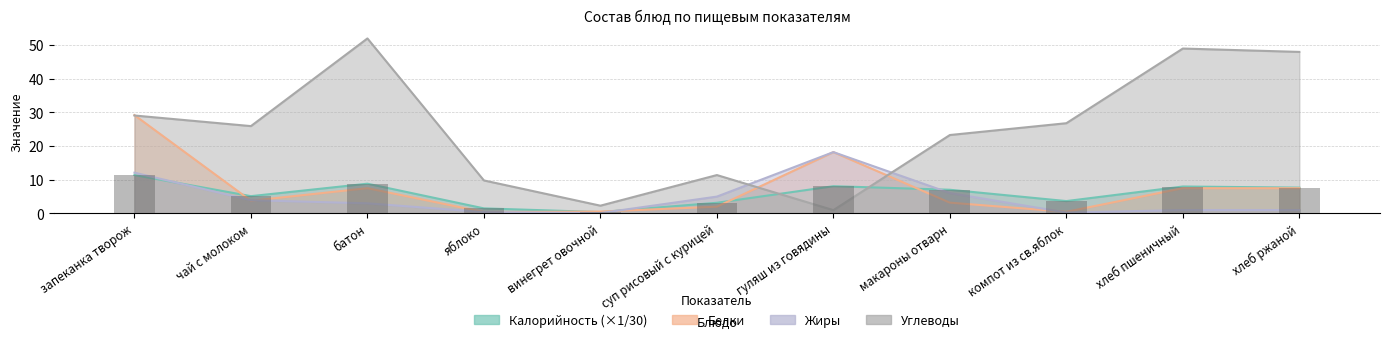

Rank the categories by Углеводы value from highest to lowest.

батон, хлеб пшеничный, хлеб ржаной, запеканка творож, компот из св.яблок, чай с молоком, макароны отварн, суп рисовый с курицей, яблоко, винегрет овочной, гуляш из говядины